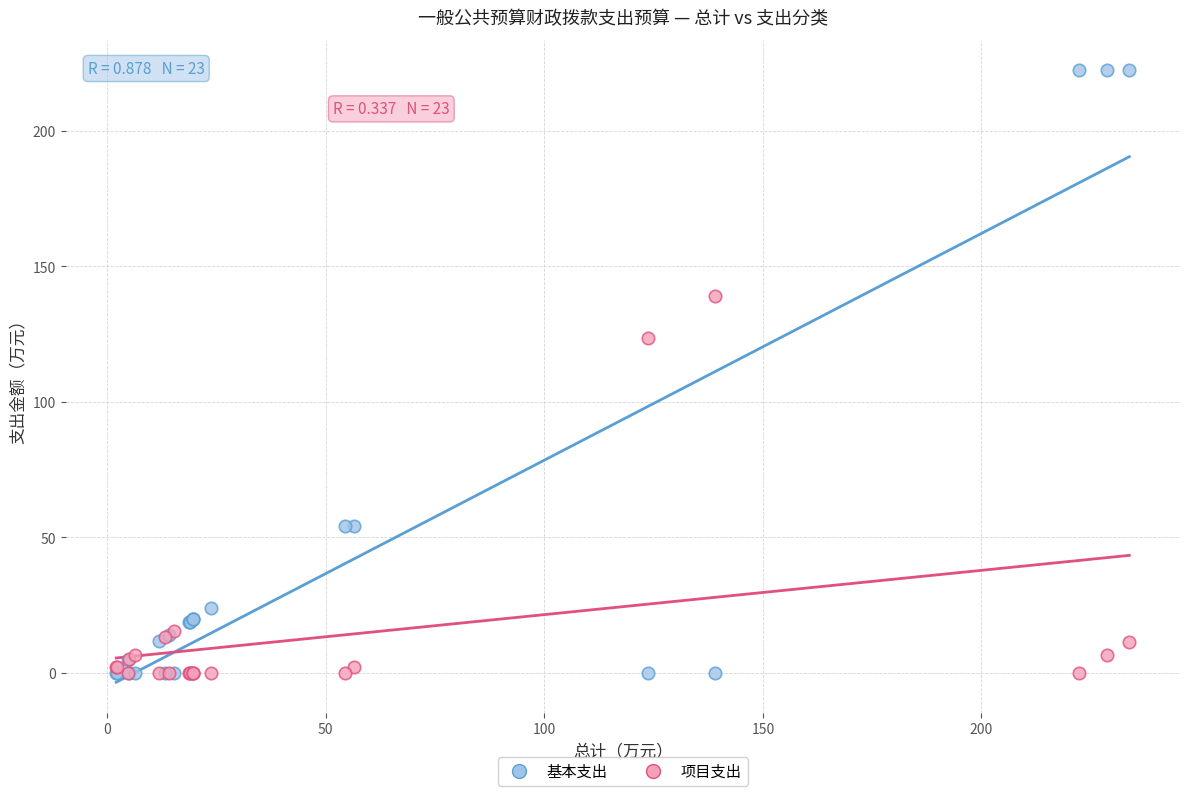

Which series contains the highest Y value?

基本支出